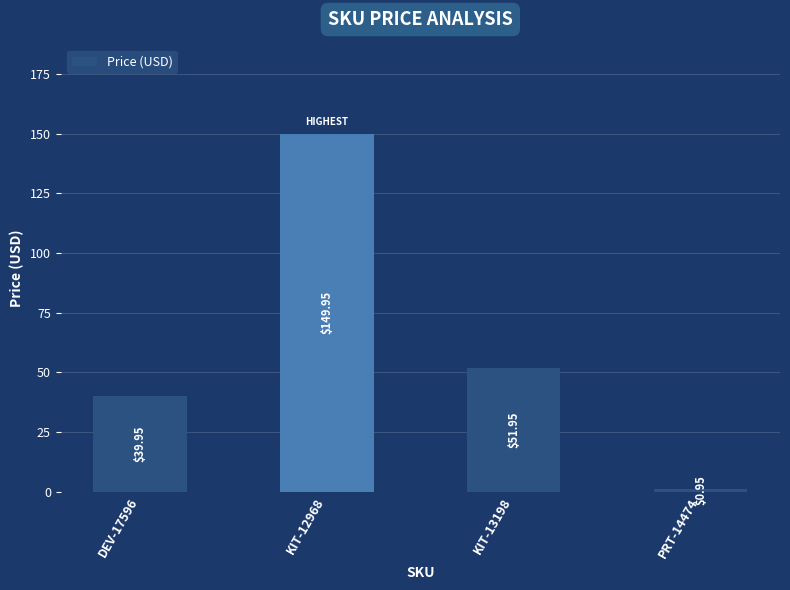

Rank the categories by value from lowest to highest.

PRT-14474, DEV-17596, KIT-13198, KIT-12968